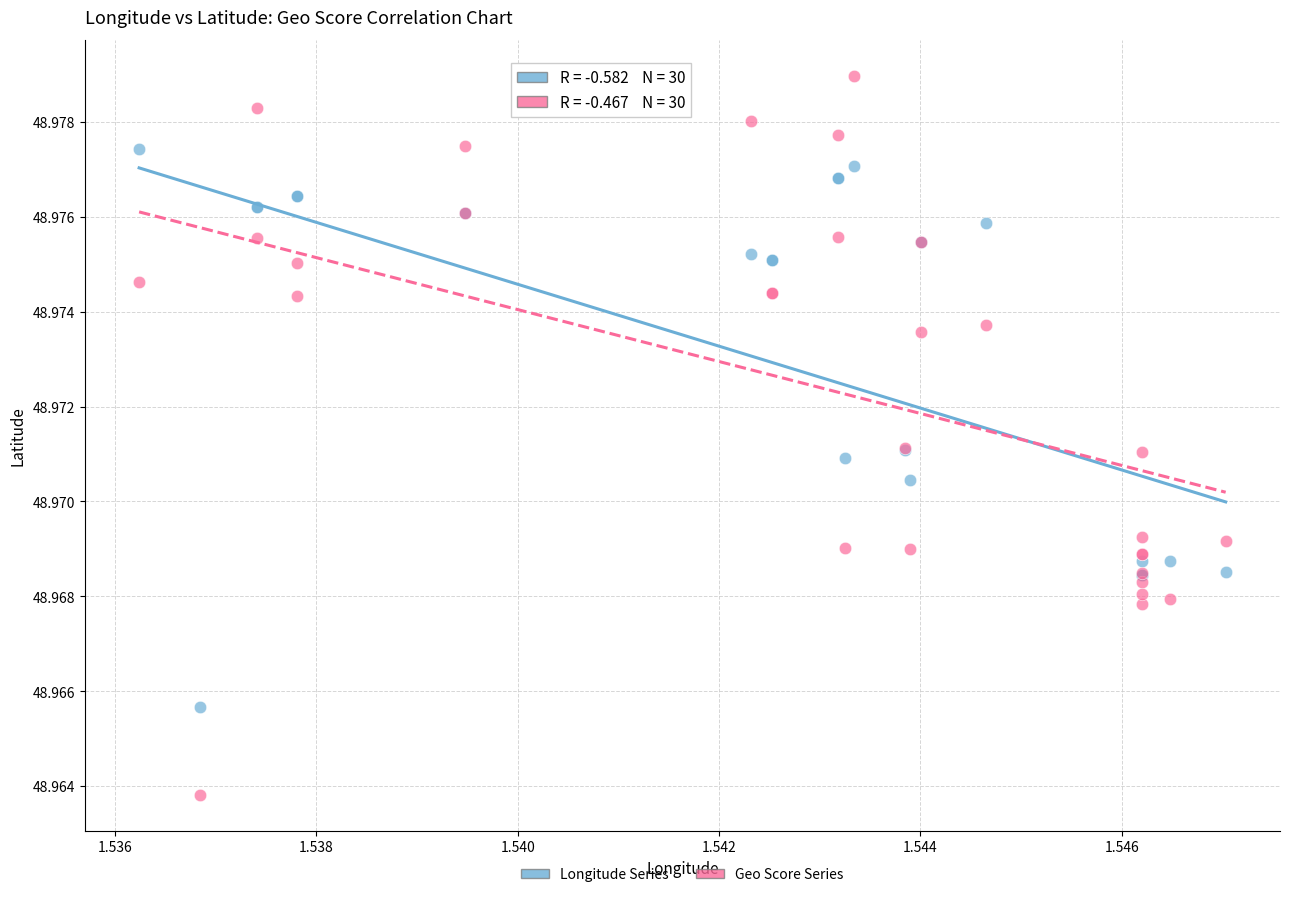

What are all the series names shown in the legend?

Longitude Series, Geo Score Series